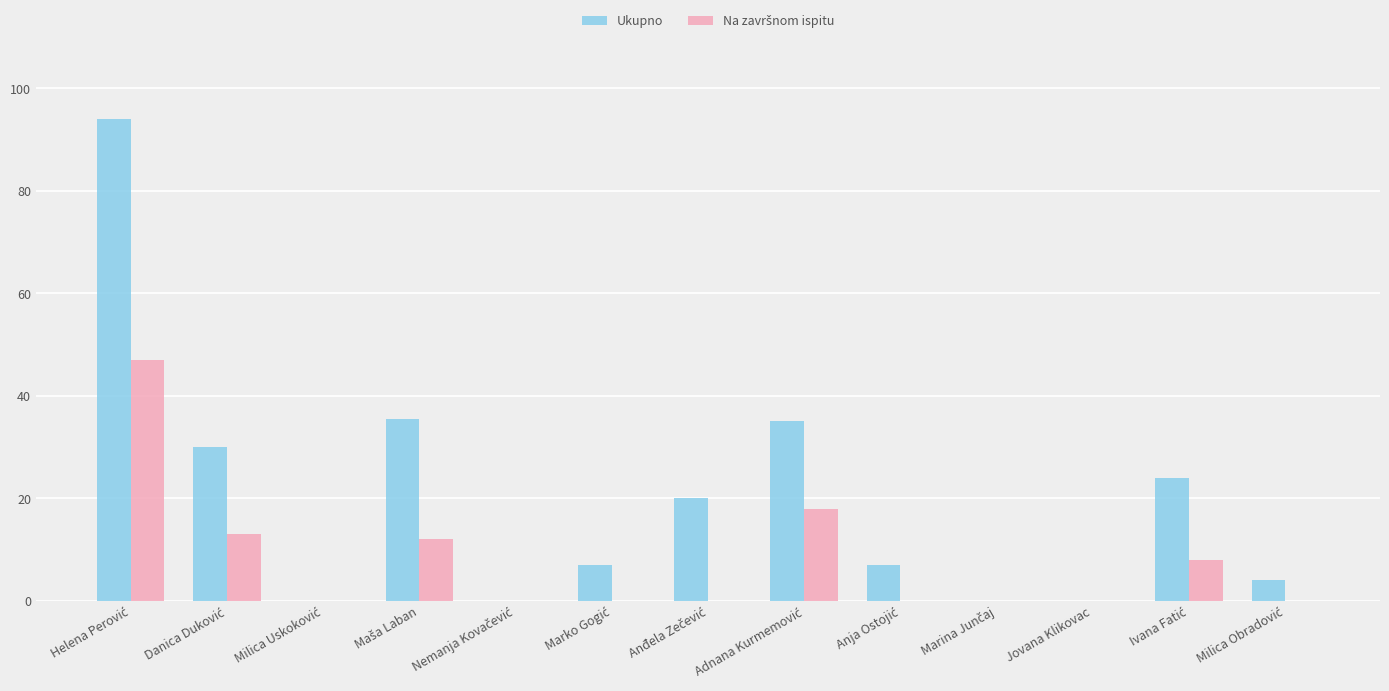

True or false: Ukupno has a value of -32.2 at Jovana Klikovac.

False